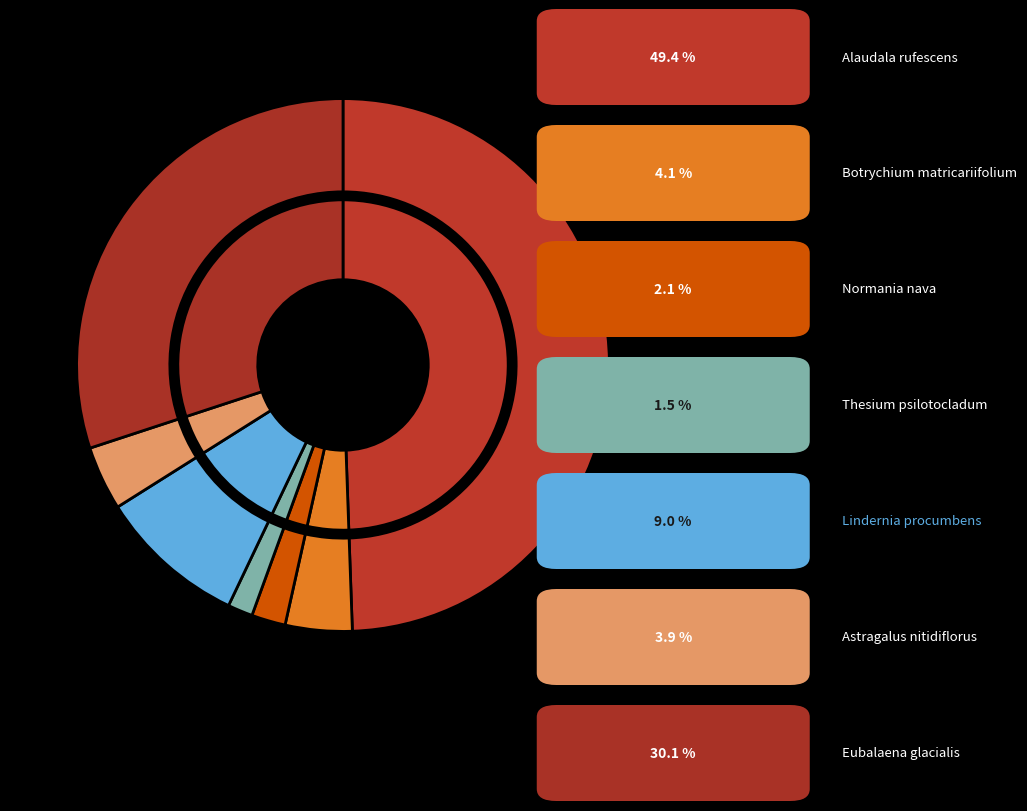

Rank the categories by value from highest to lowest.

Alaudala rufescens, Eubalaena glacialis, Lindernia procumbens, Botrychium matricariifolium, Astragalus nitidiflorus, Normania nava, Thesium psilotocladum